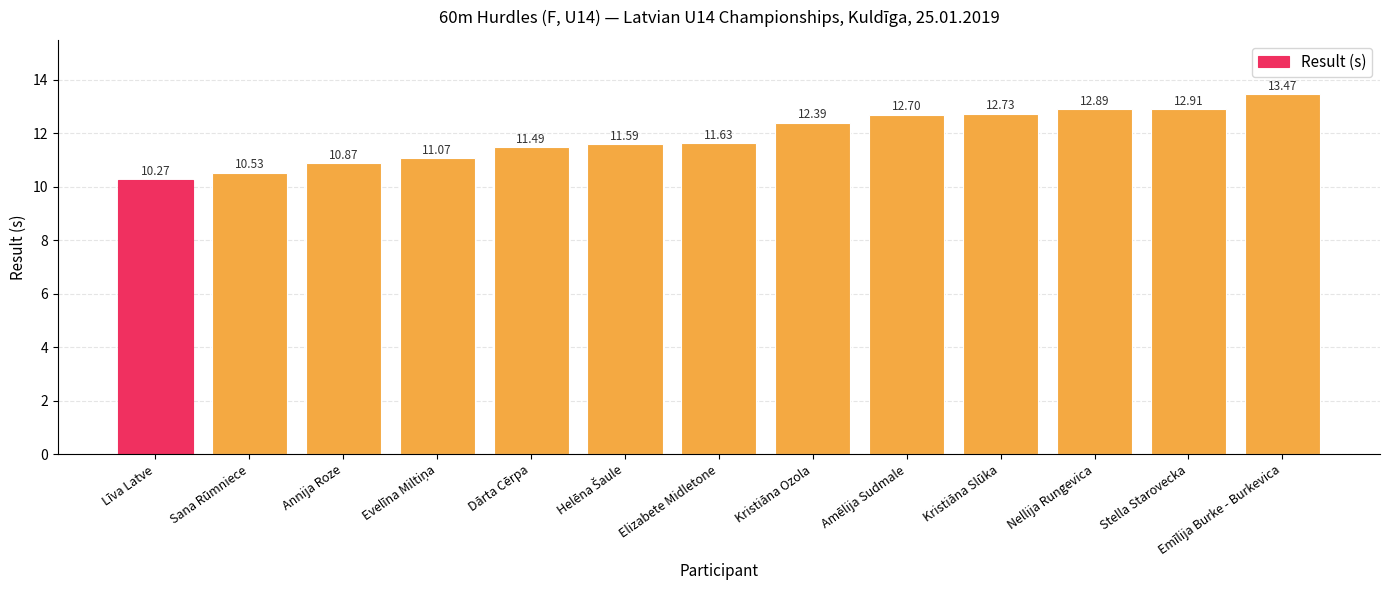

How many data points does each series have?

13